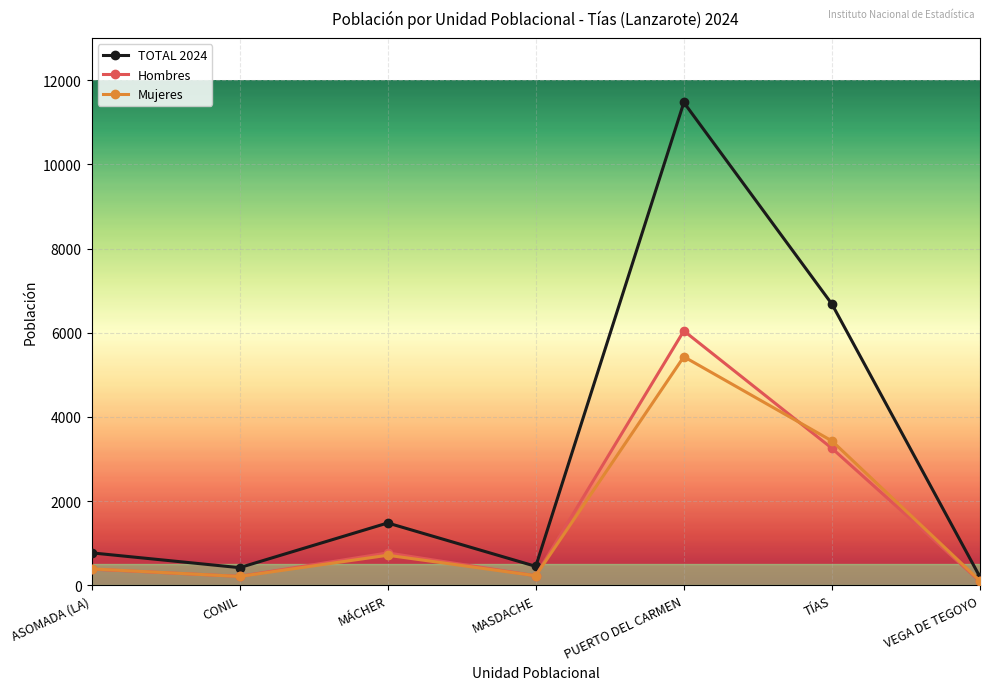

What value does the Mujeres series have at VEGA DE TEGOYO?

102